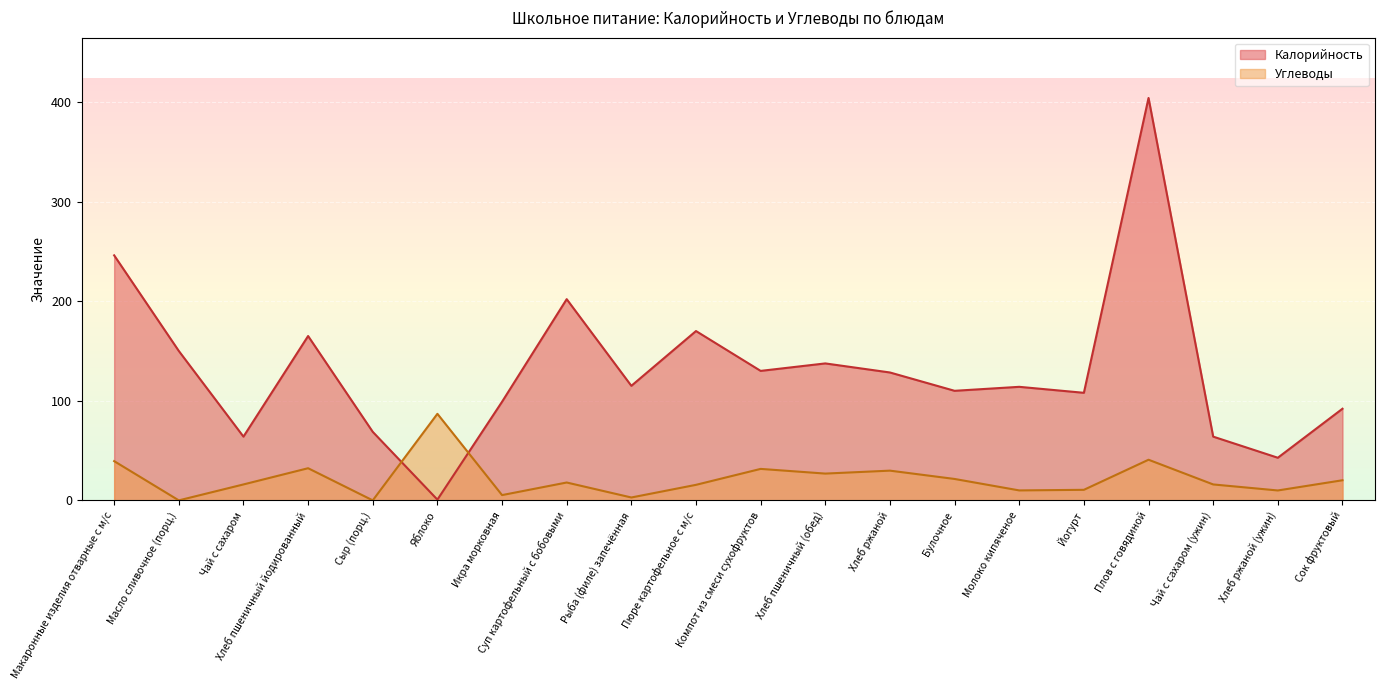

At which category is the sum across all series the highest?

Плов с говядиной